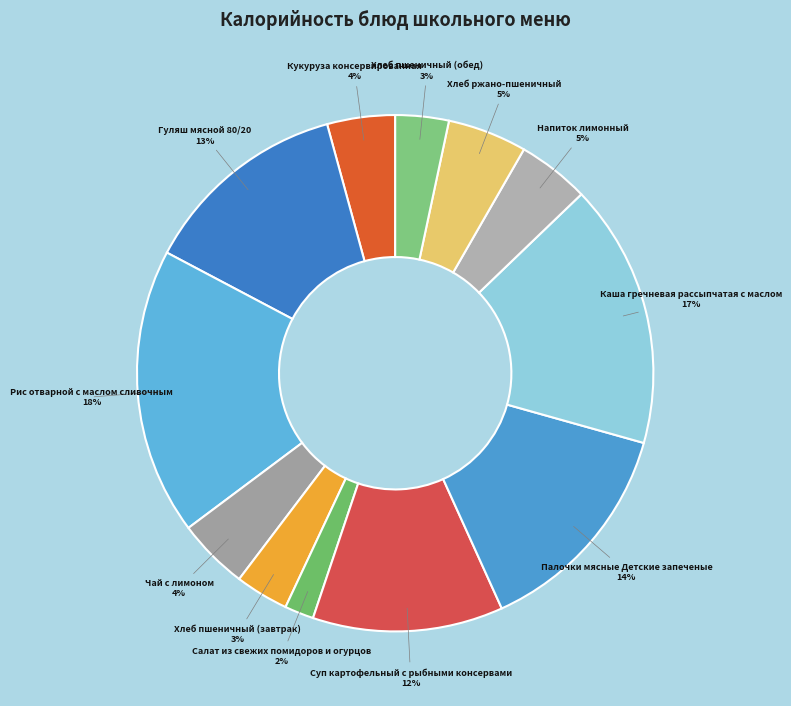

What percentage is the Напиток лимонный slice, to the nearest percent?

5%